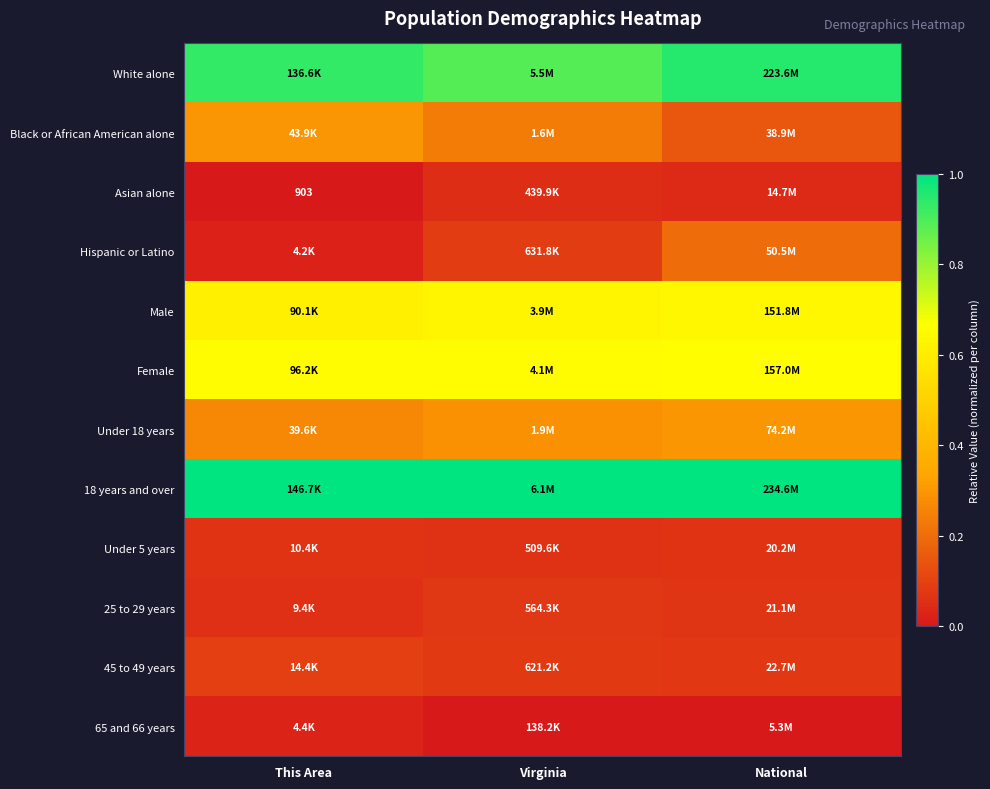

Is it true that 25 to 29 years equals 0.1 at National?

True